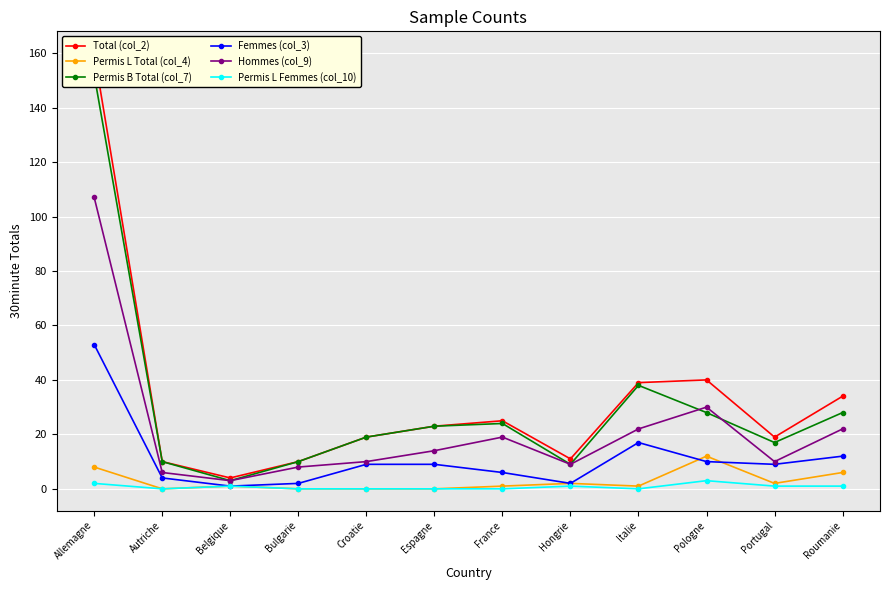

How many lines are shown in the chart?

6